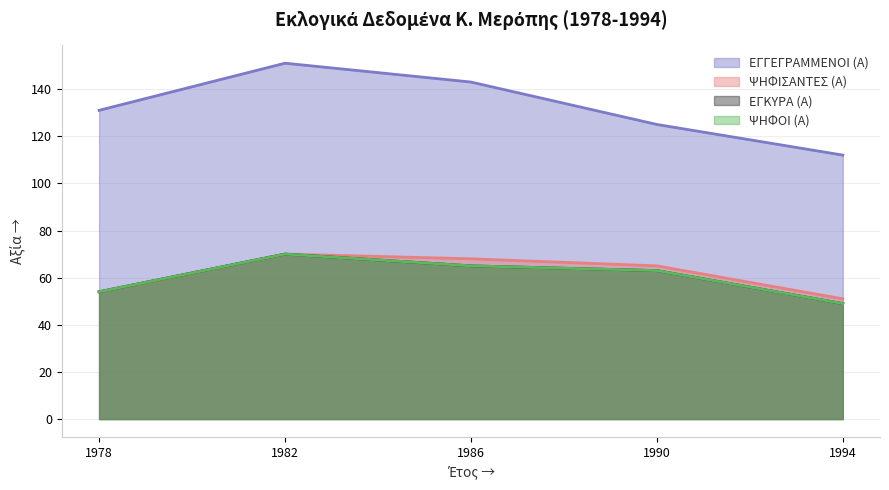

The ΕΓΓΕΓΡΑΜΜΕΝΟΙ (Α) series shows 71 at 1994. True or false?

False